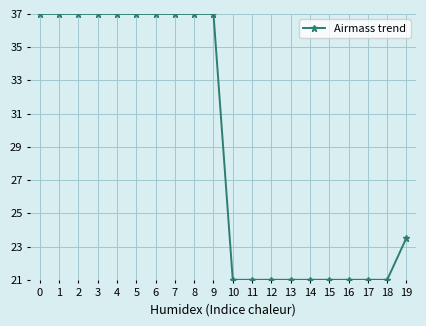

True or false: the data shows 37.0 at 9.

True